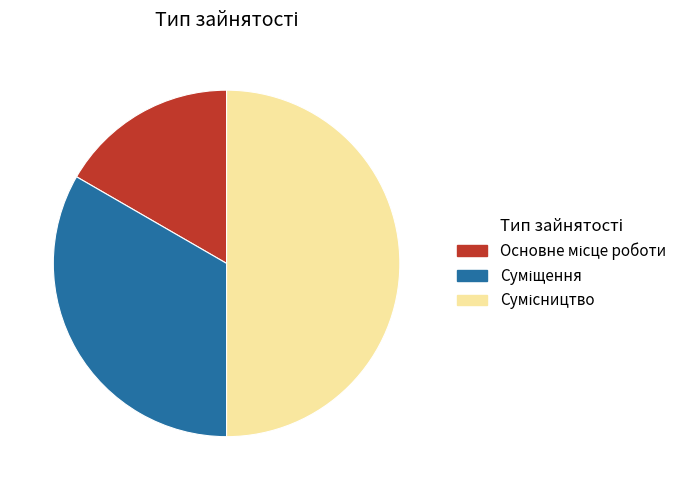

Count the number of slices in the pie.

3